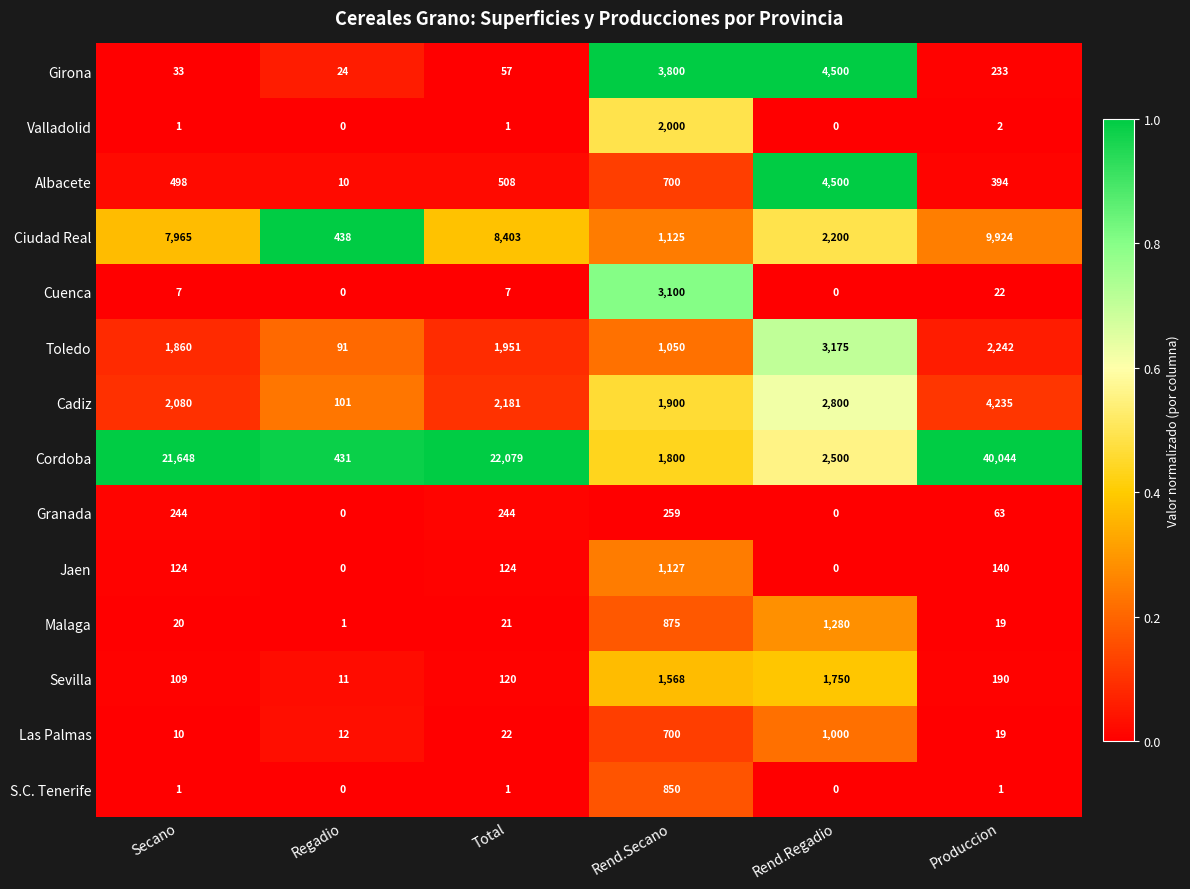

What is the difference between the Girona values at Regadio and Produccion?

209